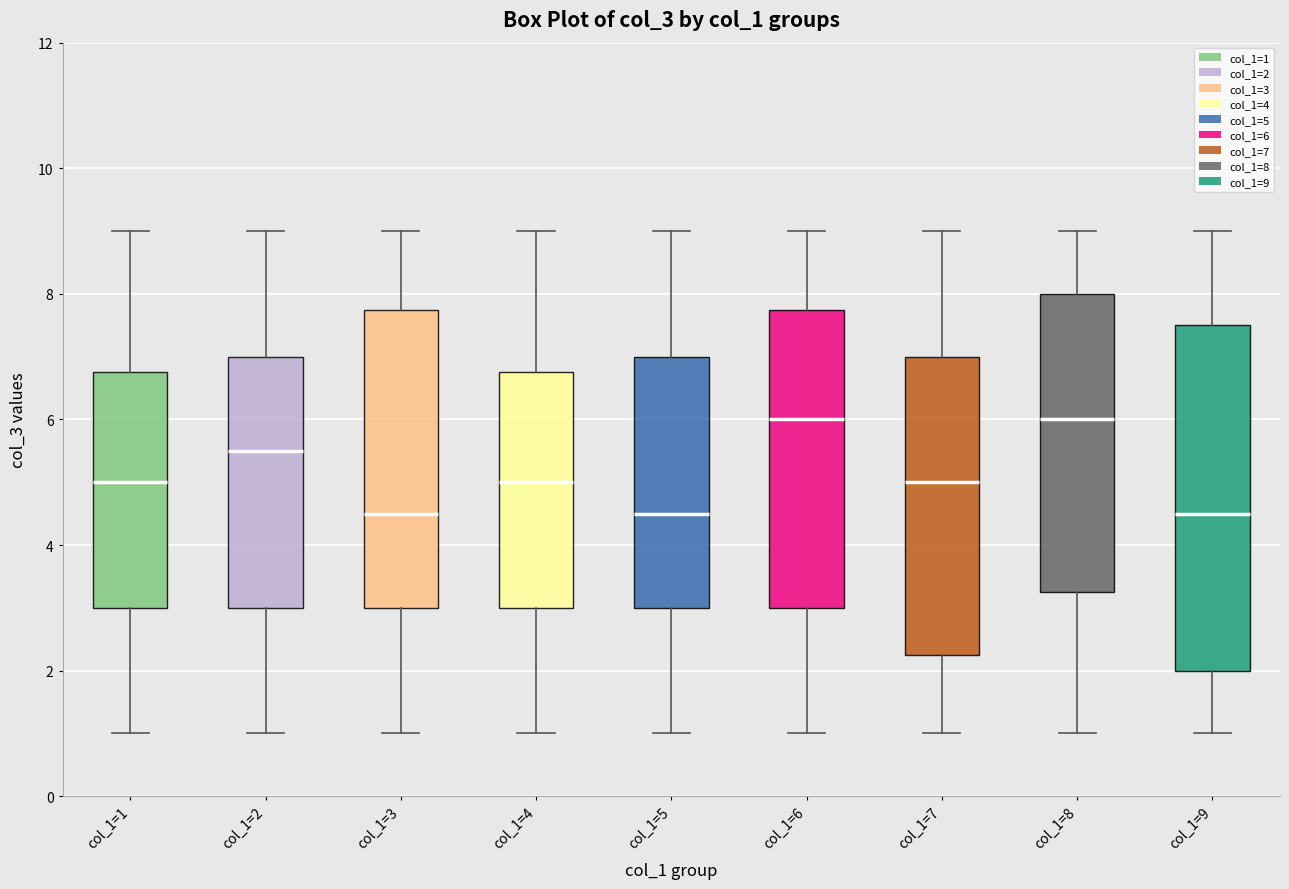

Reading left to right, read every box against the y-axis: the position of its median line, the range the box covers, and the ends of its whiskers. The values are not printed on the chart, so give them approximately, as read against the axis.

col_1=1: median 5.0, box 3.0 to 6.8, whiskers 1.0 to 9.0
col_1=2: median 5.6, box 3.0 to 7.0, whiskers 1.0 to 9.0
col_1=3: median 4.6, box 3.0 to 7.8, whiskers 1.0 to 9.0
col_1=4: median 5.0, box 3.0 to 6.8, whiskers 1.0 to 9.0
col_1=5: median 4.6, box 3.0 to 7.0, whiskers 1.0 to 9.0
col_1=6: median 6.0, box 3.0 to 7.8, whiskers 1.0 to 9.0
col_1=7: median 5.0, box 2.2 to 7.0, whiskers 1.0 to 9.0
col_1=8: median 6.0, box 3.2 to 8.0, whiskers 1.0 to 9.0
col_1=9: median 4.6, box 2.0 to 7.6, whiskers 1.0 to 9.0